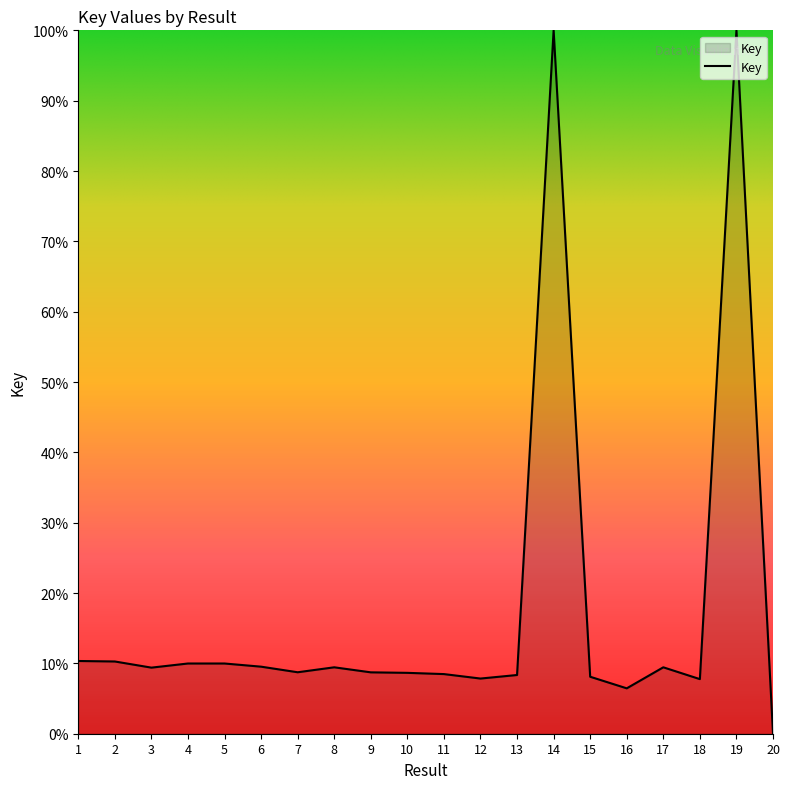

True or false: there are more than 0 points higher than both neighbors.

True